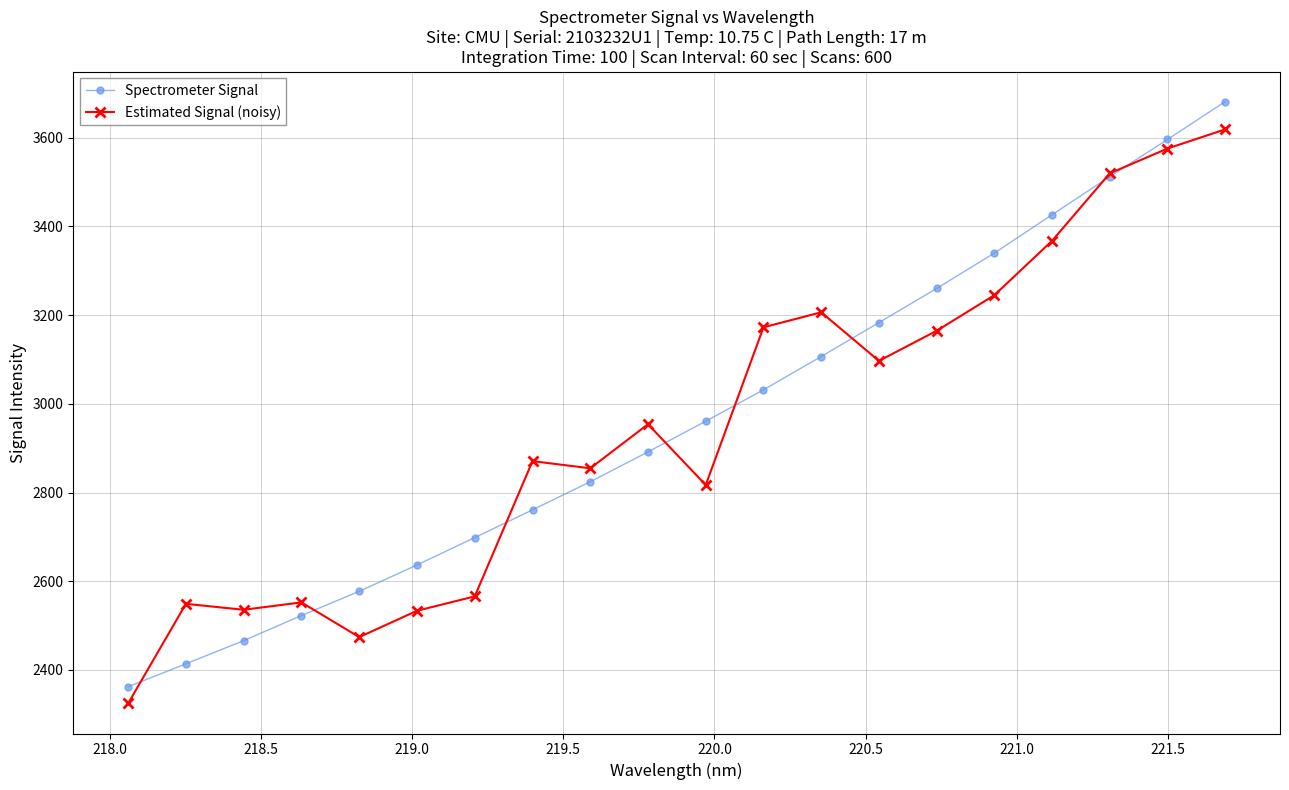

True or false: Estimated Signal (noisy) has more than 1 points higher than both neighbors.

True